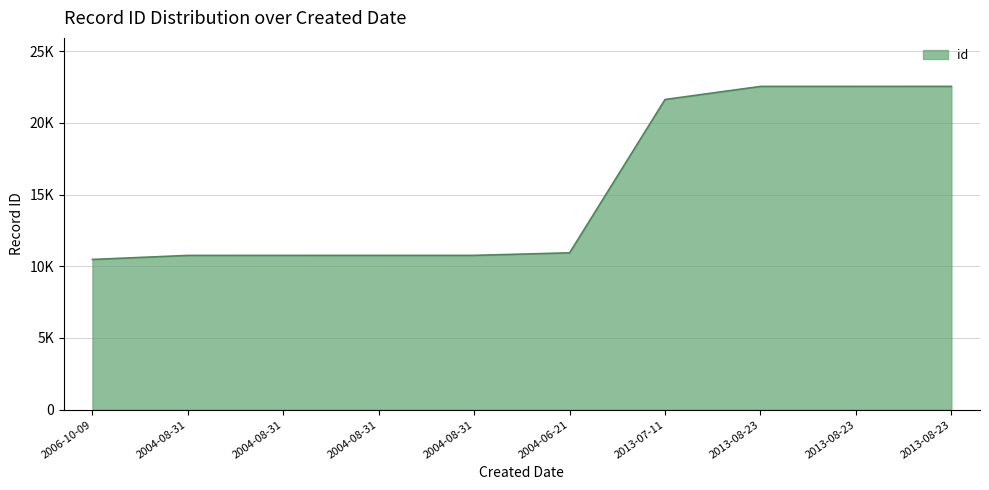

List the labels in order of value, smallest first.

2006-10-09, 2004-08-31, 2004-08-31, 2004-08-31, 2004-08-31, 2004-06-21, 2013-07-11, 2013-08-23, 2013-08-23, 2013-08-23